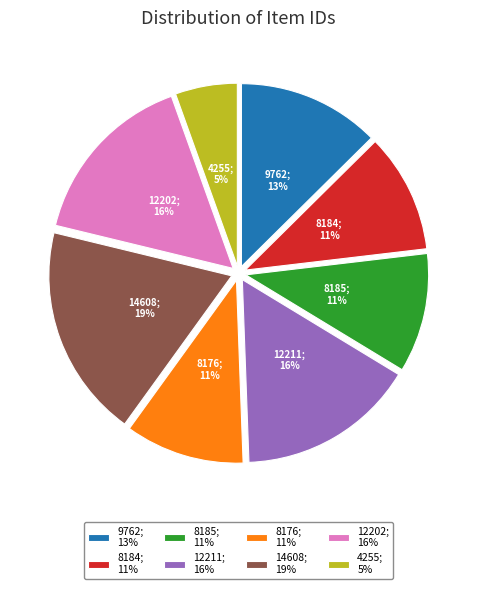

Which has a higher value, 8176; 11% or 4255; 5%?

8176; 11%